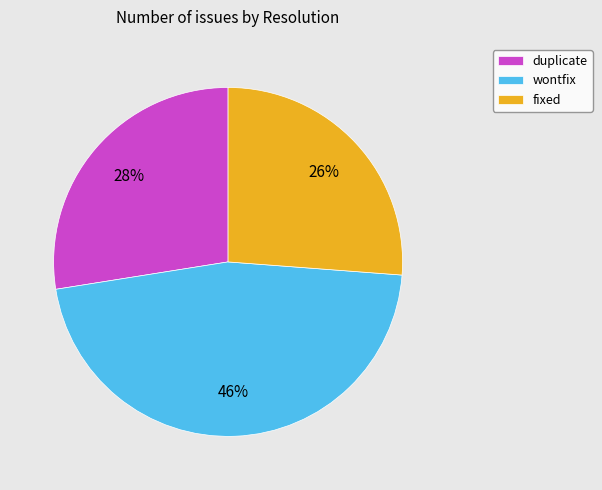

Combined, do wontfix and duplicate account for over 50%?

Yes